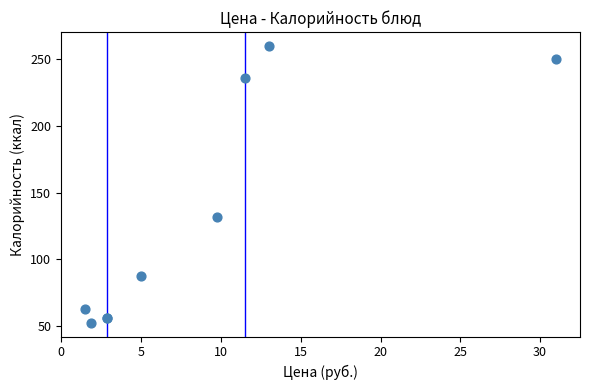

What Y value in the scatter plot is closest to 156?

132.0